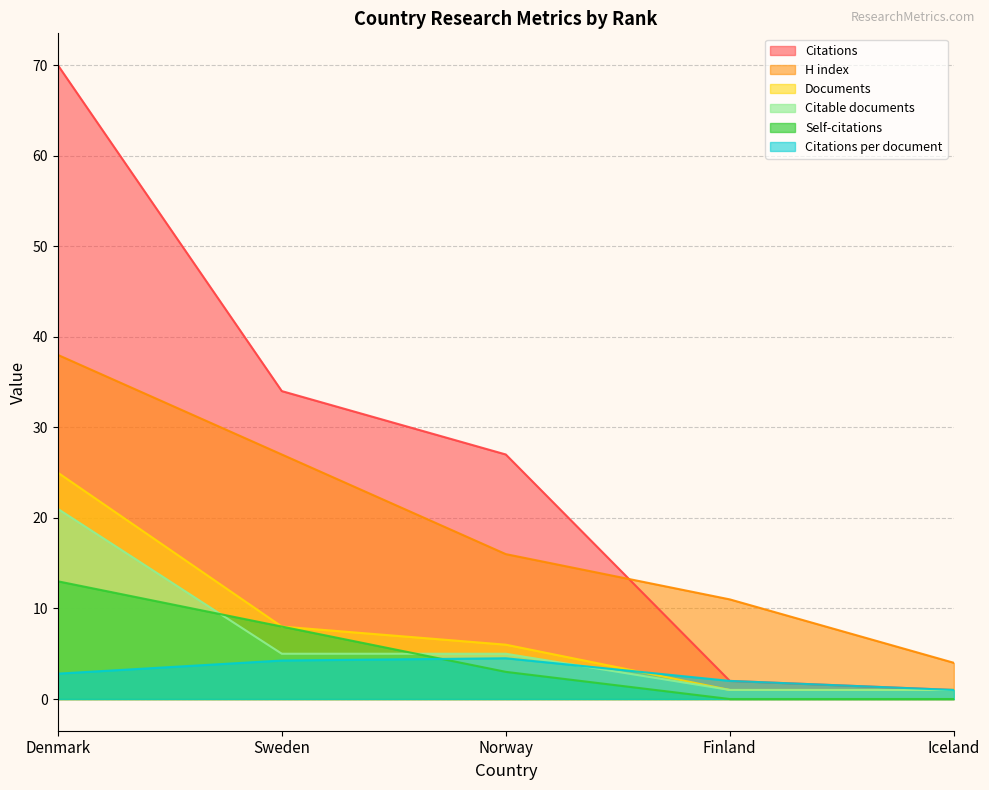

Reading right to left, extract all data points from this chart.

Citations: Iceland=1.0	Finland=2.0	Norway=27.0	Sweden=34.0	Denmark=70.0
Citations per document: Iceland=1.0	Finland=2.0	Norway=4.5	Sweden=4.2	Denmark=2.8
H index: Iceland=4.0	Finland=11.0	Norway=16.0	Sweden=27.0	Denmark=38.0
Documents: Iceland=1.0	Finland=1.0	Norway=6.0	Sweden=8.0	Denmark=25.0
Self-citations: Iceland=0.0	Finland=0.0	Norway=3.0	Sweden=8.0	Denmark=13.0
Citable documents: Iceland=1.0	Finland=1.0	Norway=5.0	Sweden=5.0	Denmark=21.0